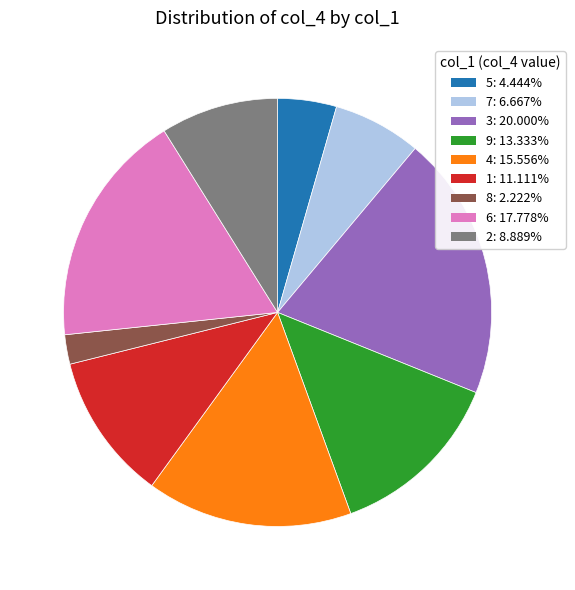

Is it true that 6 is 32% of the pie?

False